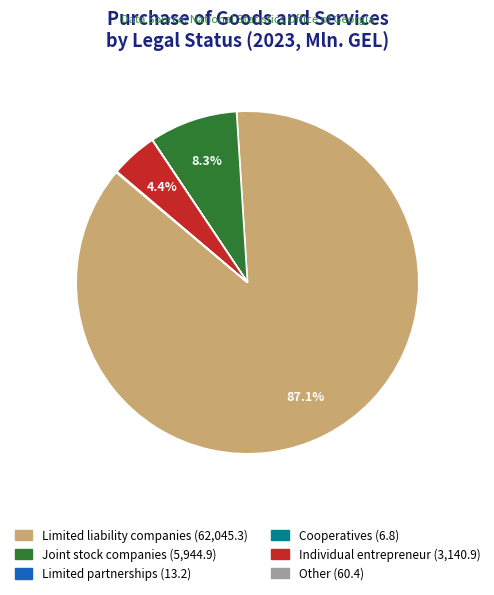

What portion of the pie excludes Joint stock companies?

91.7%